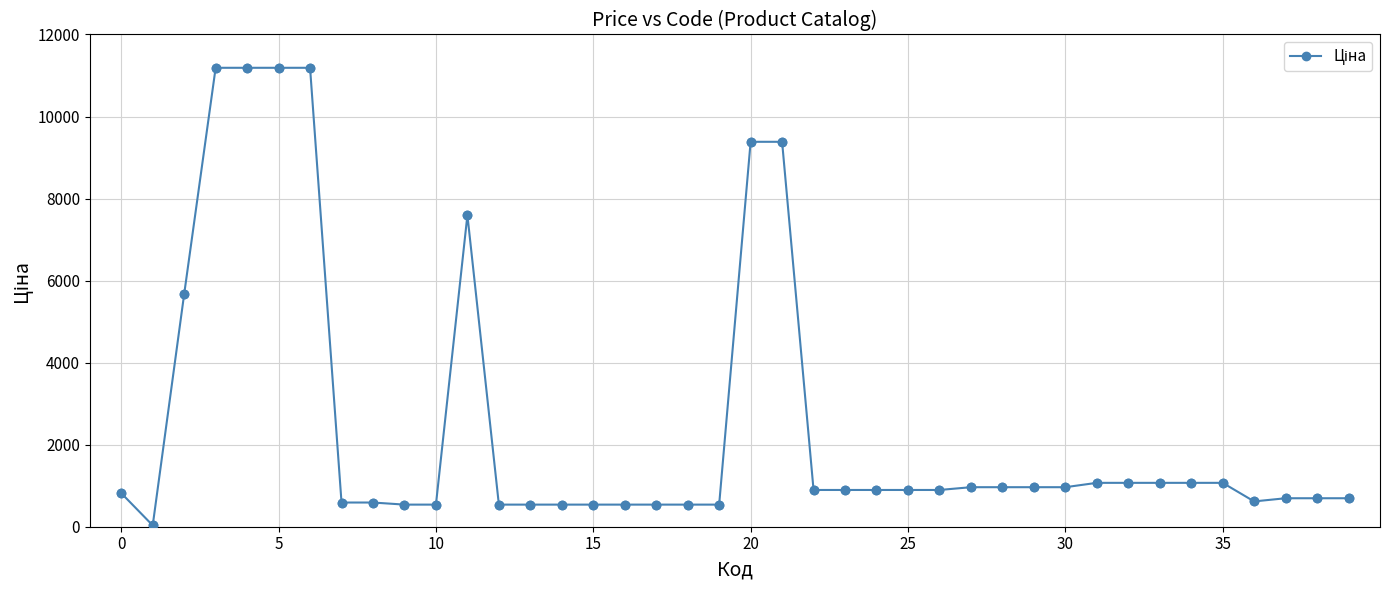

What is the greatest value displayed?

11188.2